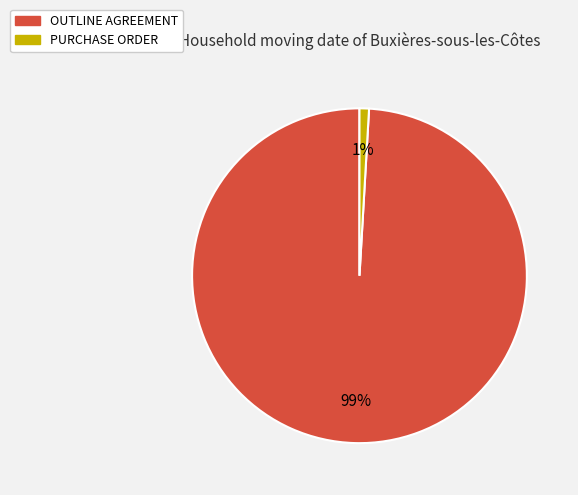

What is the largest slice in the pie chart?

OUTLINE AGREEMENT